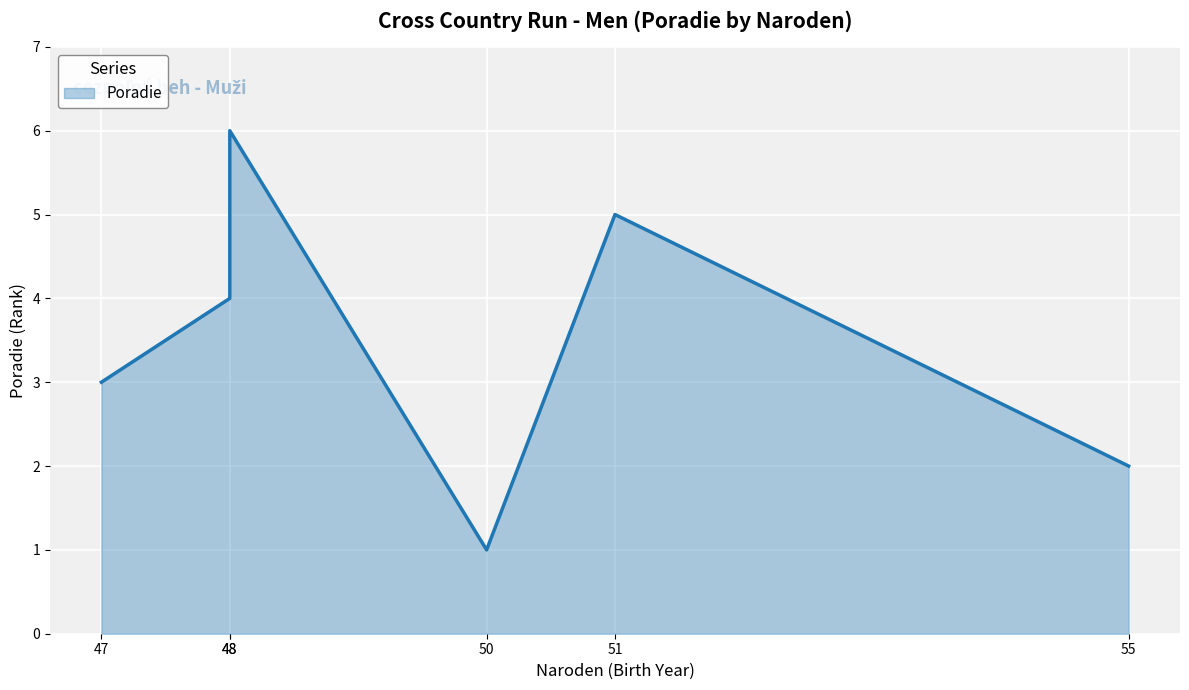

At which label is the value closest to 3?

47